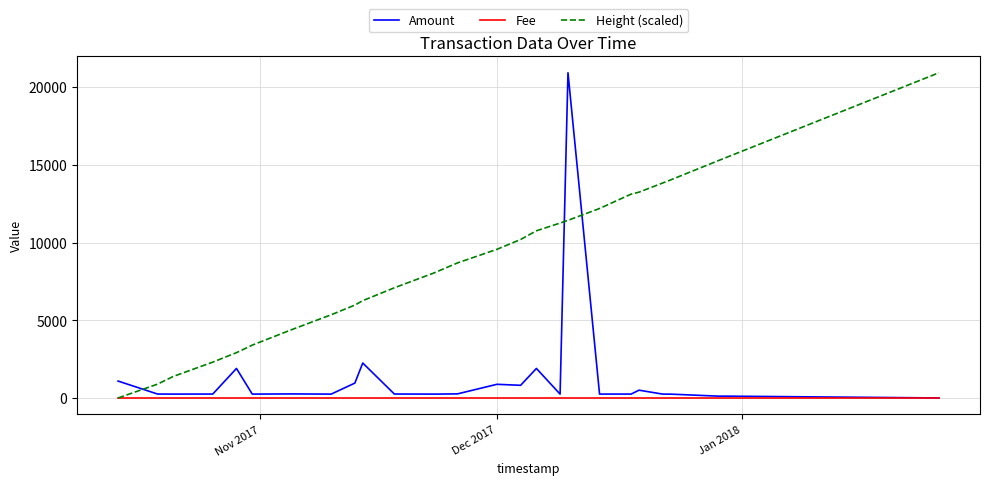

At how many categories does at least one series exceed 9208?

13